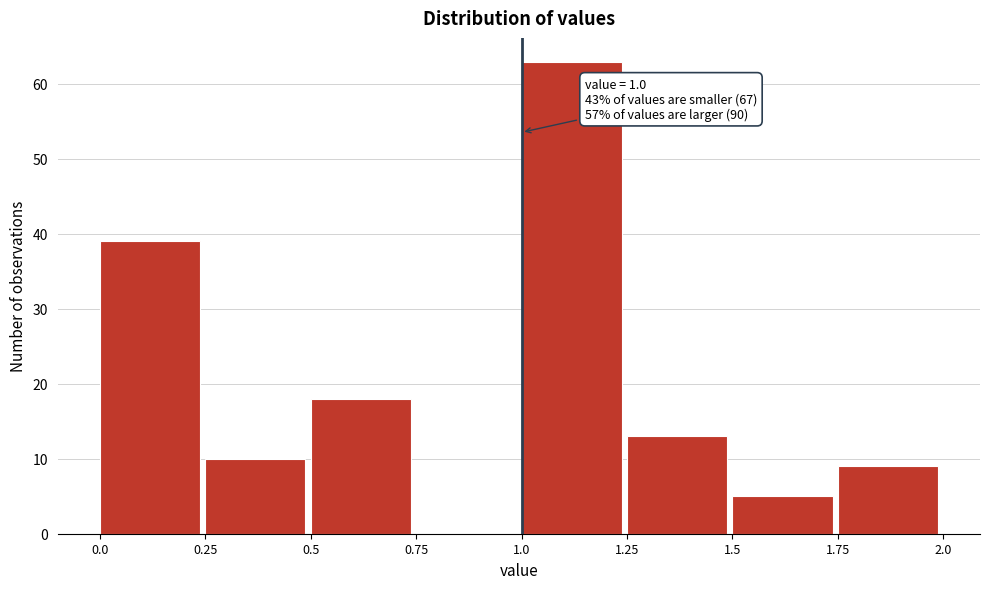

Over which range of the x-axis is the bar tallest?

1.0 to 1.25